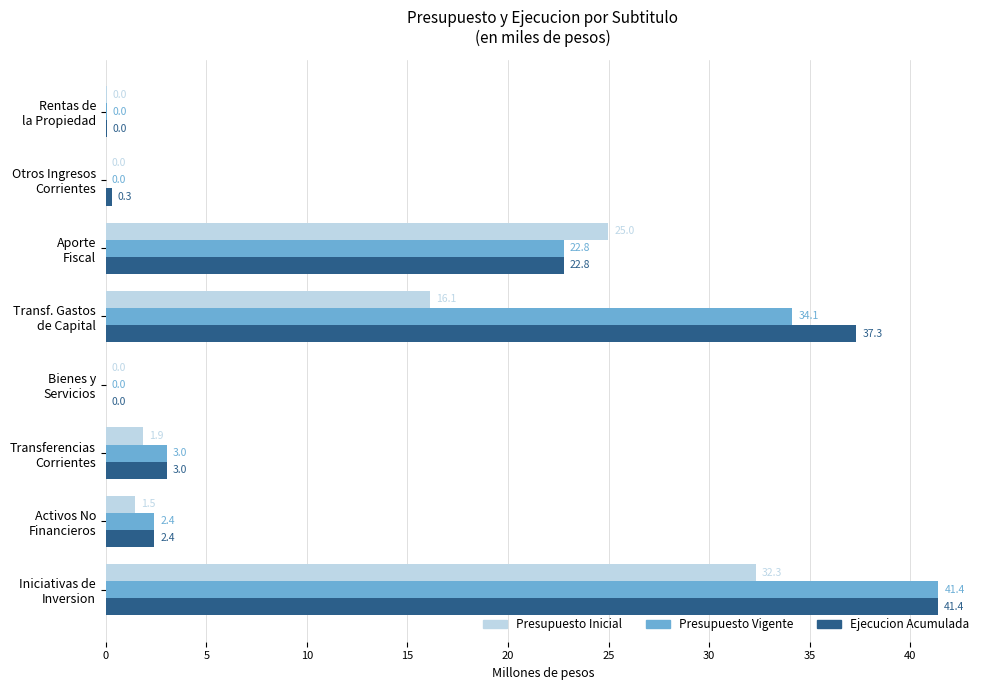

What is the maximum value shown in the chart?

41.4